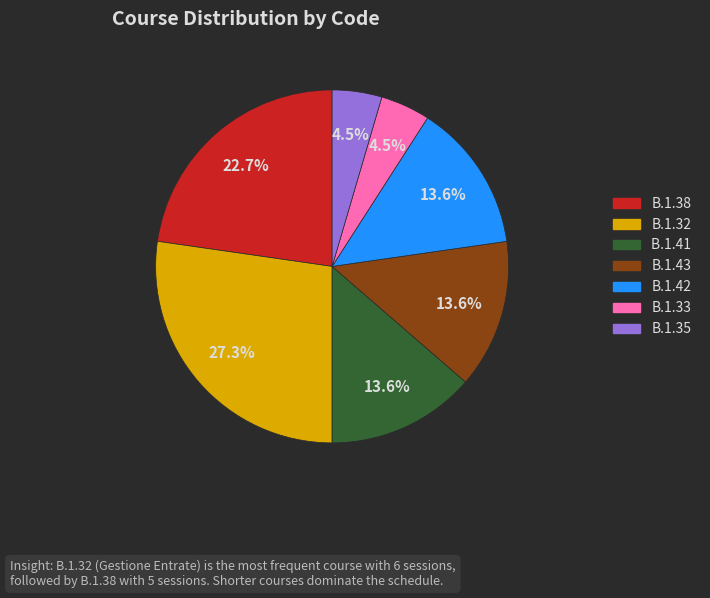

Is there a majority slice in this chart?

No